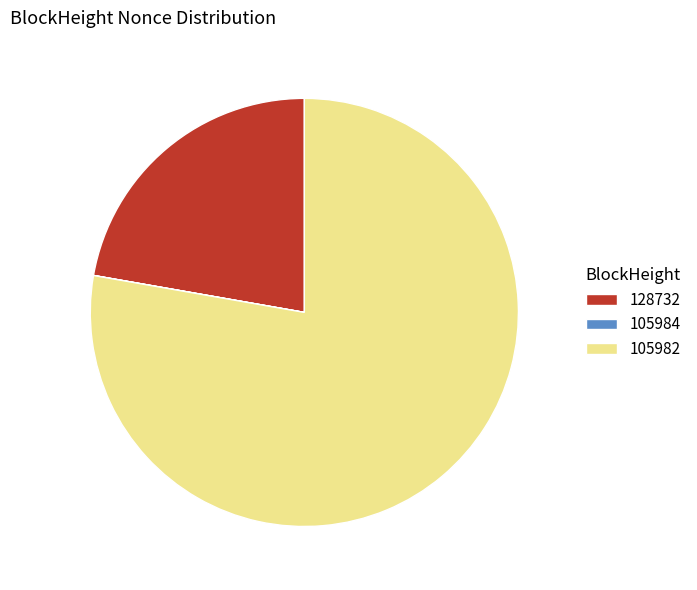

Which has a higher value, 128732 or 105982?

105982